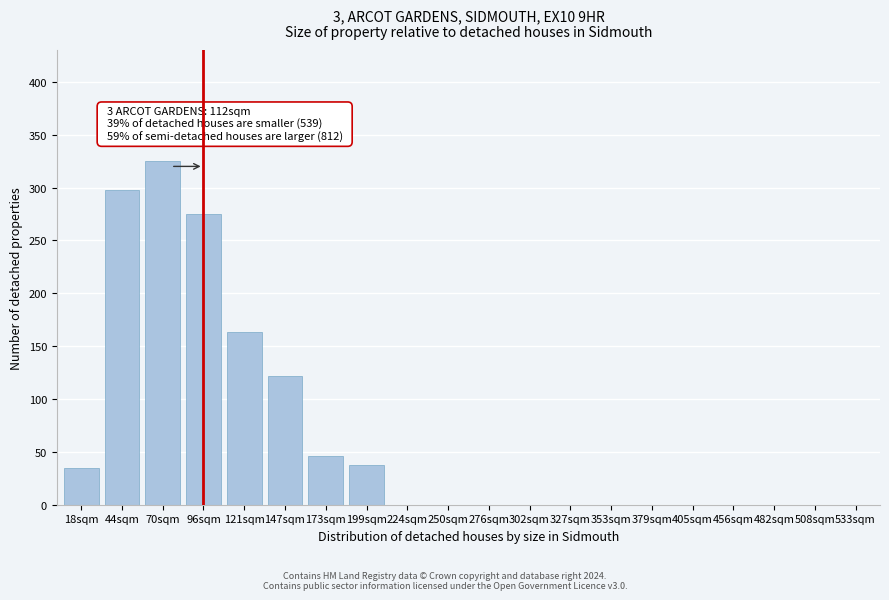

Reading left to right, list all the values displayed in this chart.

18sqm=35	44sqm=298	70sqm=325	96sqm=275	121sqm=163	147sqm=122	173sqm=46	199sqm=38	224sqm=0	250sqm=0	276sqm=0	302sqm=0	327sqm=0	353sqm=0	379sqm=0	405sqm=0	456sqm=0	482sqm=0	508sqm=0	533sqm=0